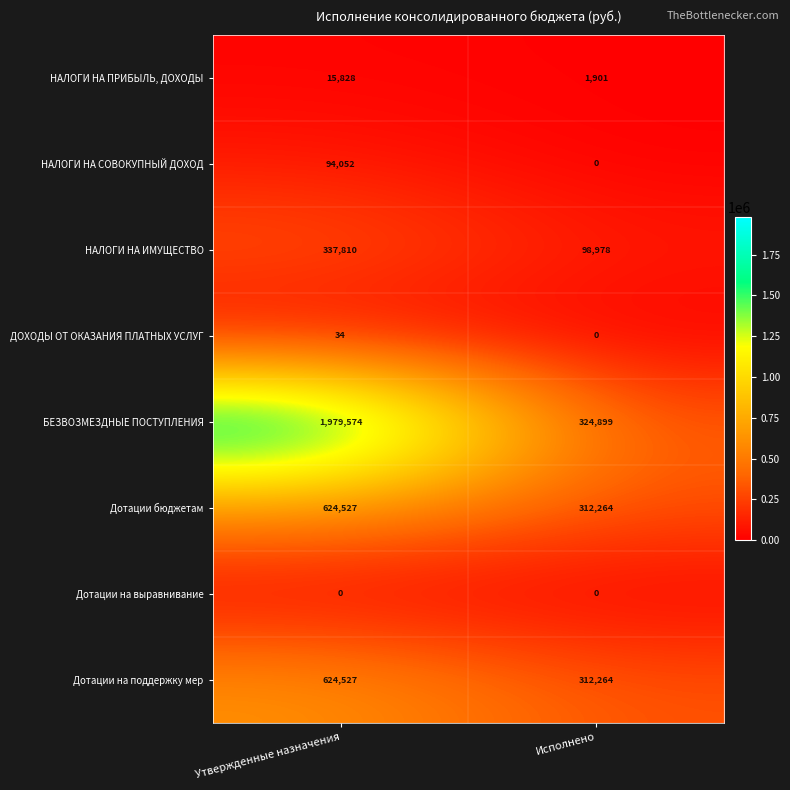

Rank the categories by БЕЗВОЗМЕЗДНЫЕ ПОСТУПЛЕНИЯ value from highest to lowest.

Утвержденные назначения, Исполнено